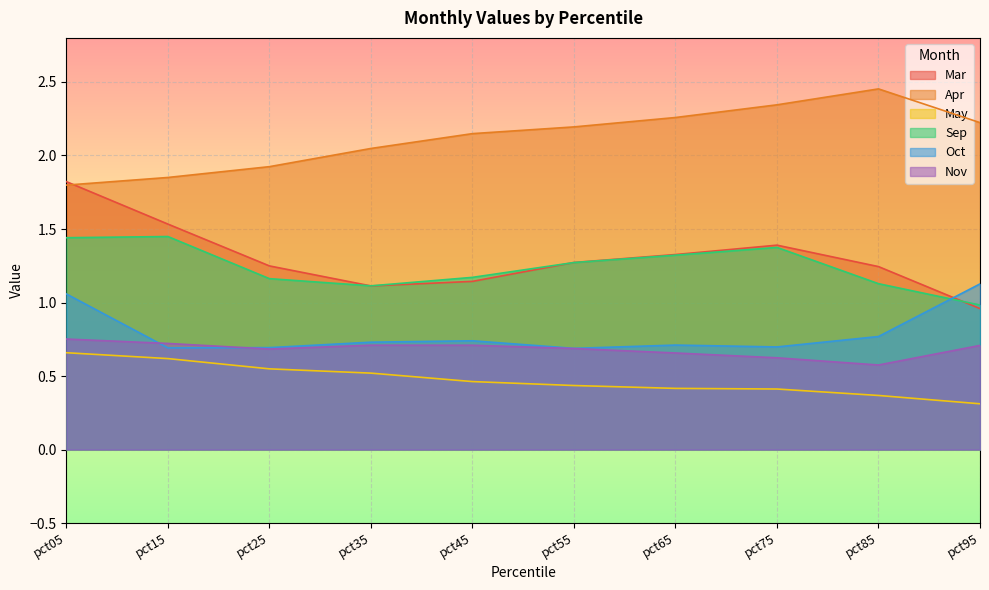

How many interior local peaks does the Mar series have?

1